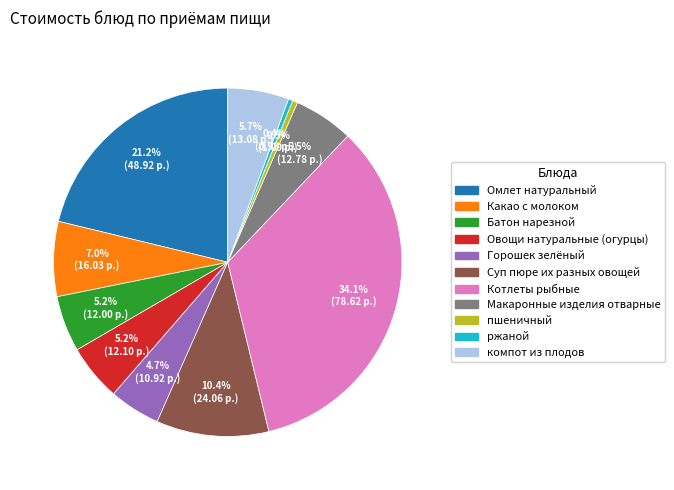

Do Суп пюре их разных овощей and Батон нарезной together represent more than half of the pie?

No